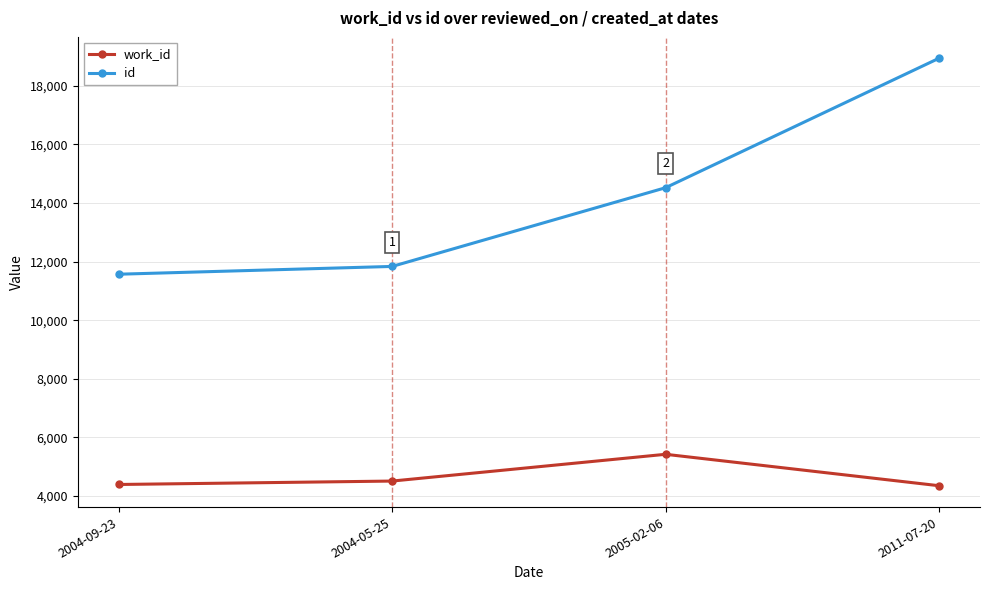

At which label does id reach its peak?

2011-07-20